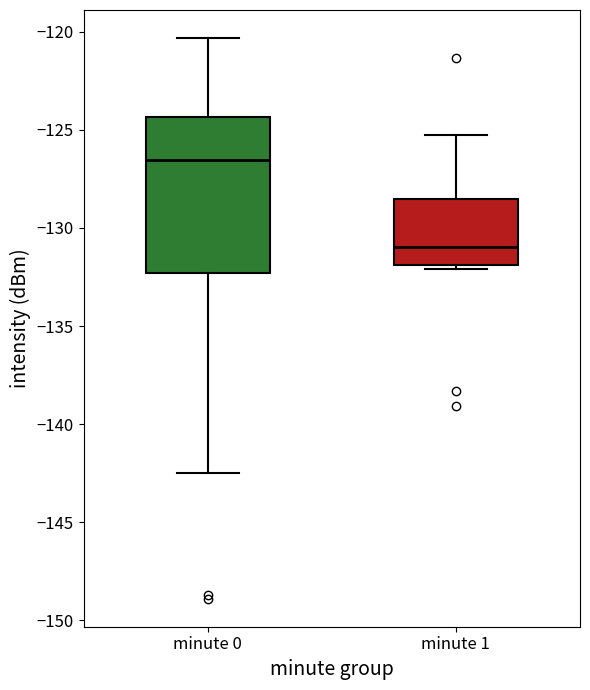

Reading left to right, transcribe this box plot: for each box, give where its median line is, the range the box spans, and where its two whiskers end, as read against the y-axis. The values are not printed on the chart, so give them approximately, as read against the axis.

minute 0: median -126.5, box -132.5 to -124.5, whiskers -142.5 to -120.5
minute 1: median -131.0, box -132.0 to -128.5, whiskers -132.0 (just below the box's lower edge) to -125.5